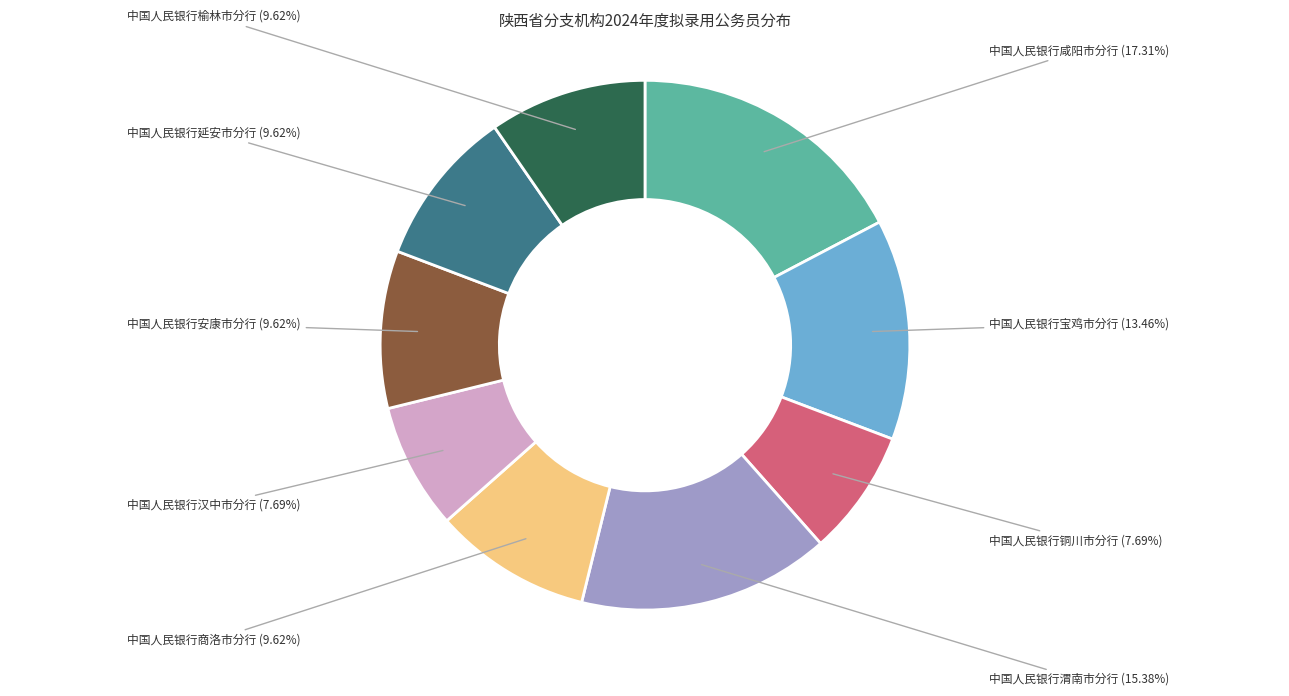

What percentage do 中国人民银行汉中市分行 and 中国人民银行铜川市分行 together represent?

15.4%